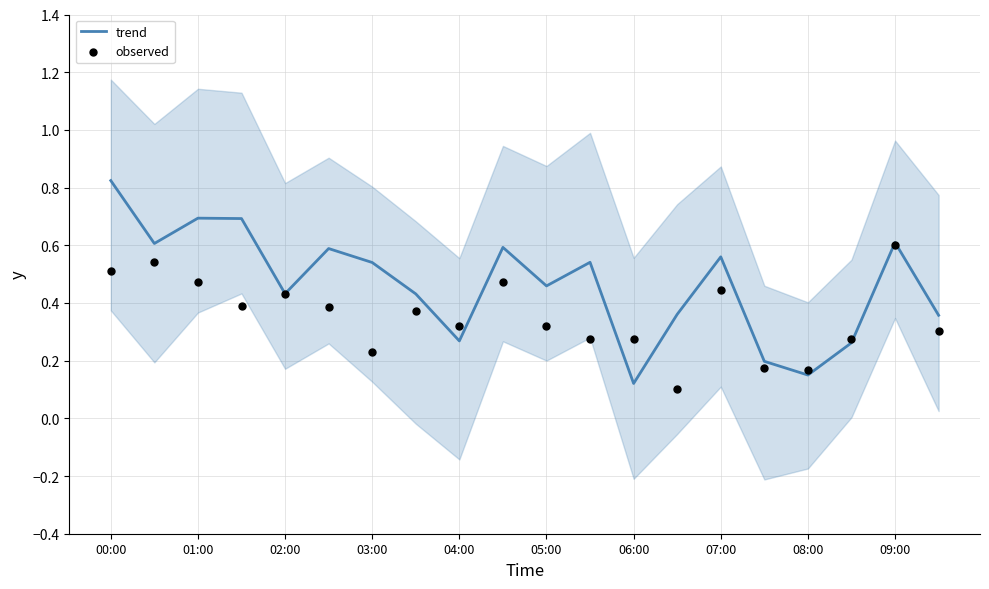

At how many categories does at least one series exceed 0?

20